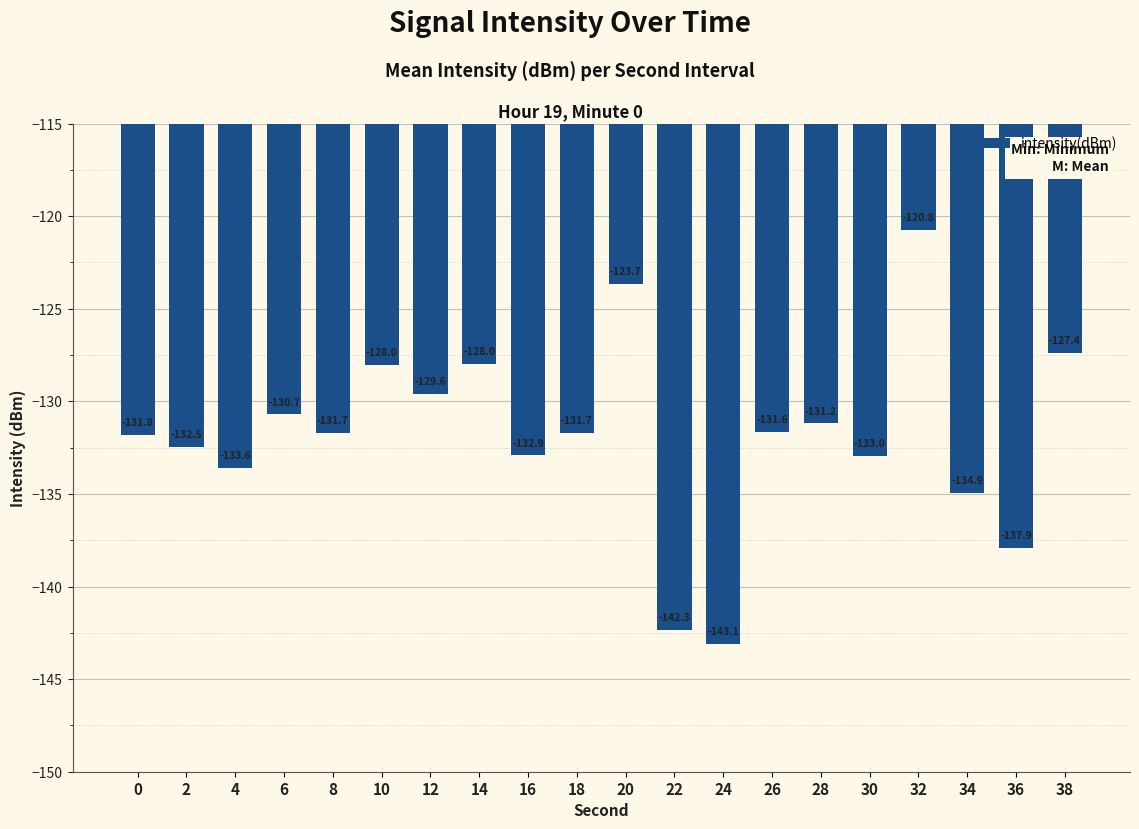

What is the minimum value shown in the chart?

-143.1